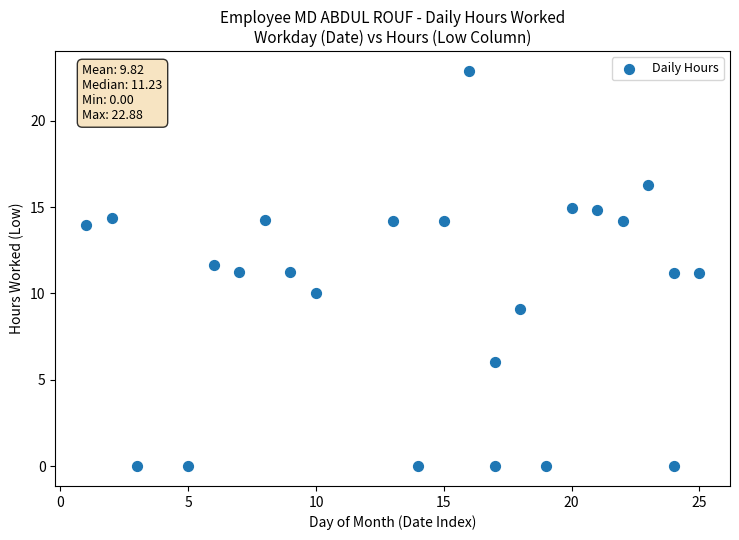

What is the range of X values (max minus min)?

24.0